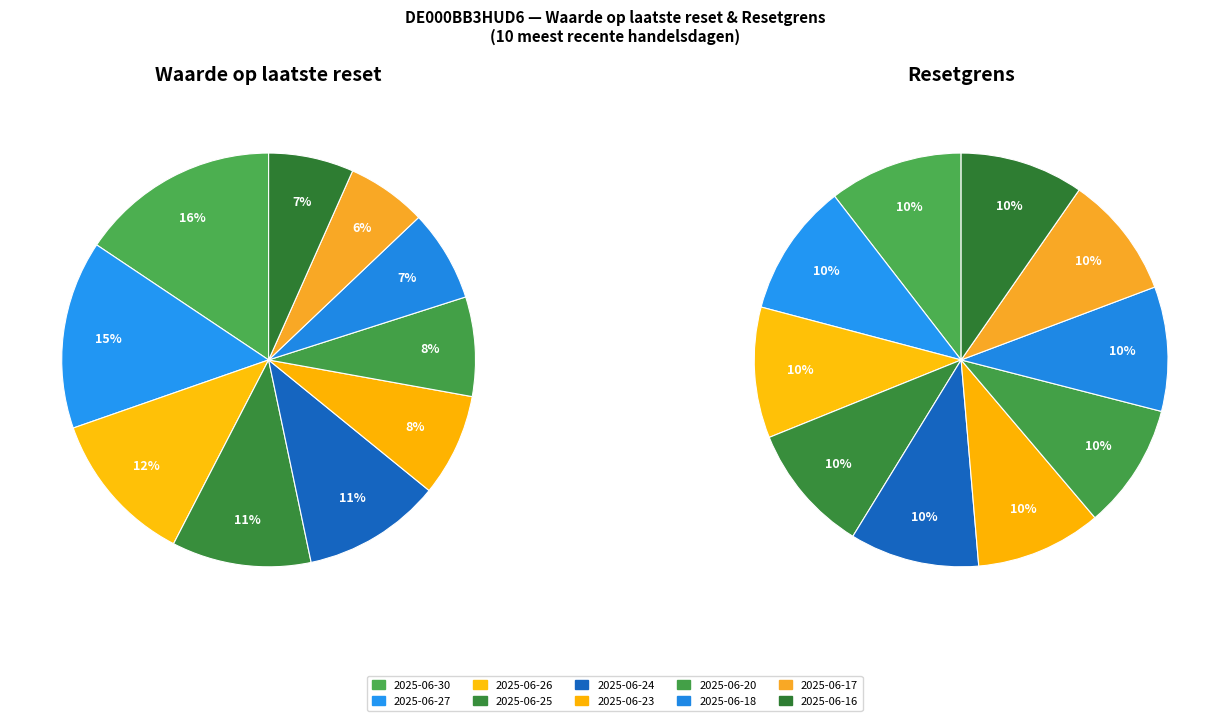

Approximately how many times larger is the value at 2025-06-30 compared to 2025-06-25?

1.4